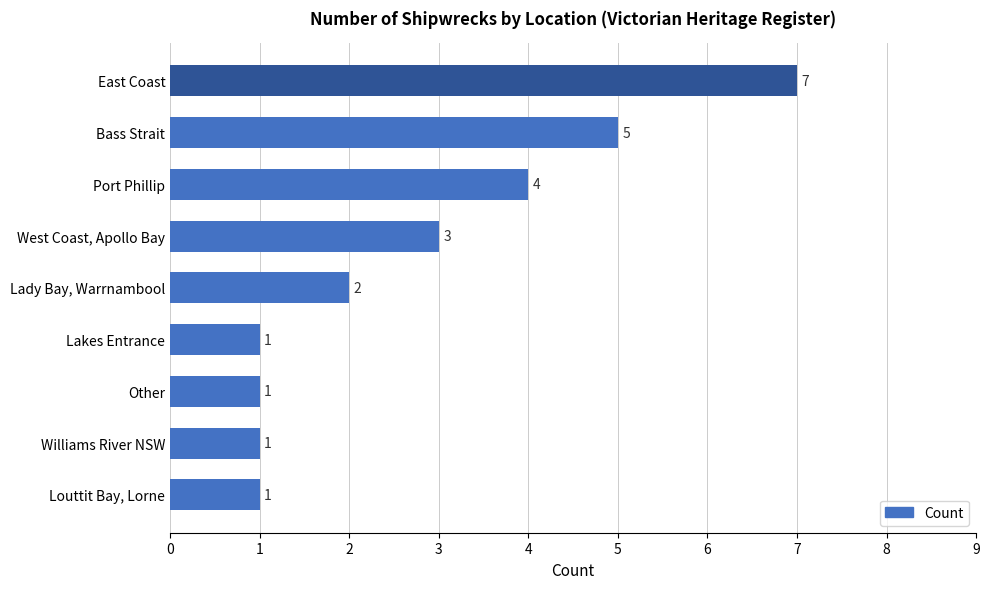

What is the label of the 7th bar from the top?

Other